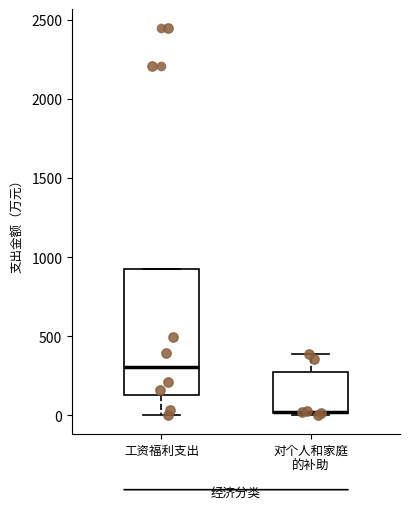

Reading left to right, read every box against the y-axis: the position of its median line, the range the box covers, and the ends of its whiskers. The values are not printed on the chart, so give them approximately, as read against the axis.

工资福利支出: median 300, box 150 to 900, whiskers 0 to 900
对个人和家庭 的补助: median 0 (drawn on the box's lower edge), box 0 to 250, whiskers 0 to 400